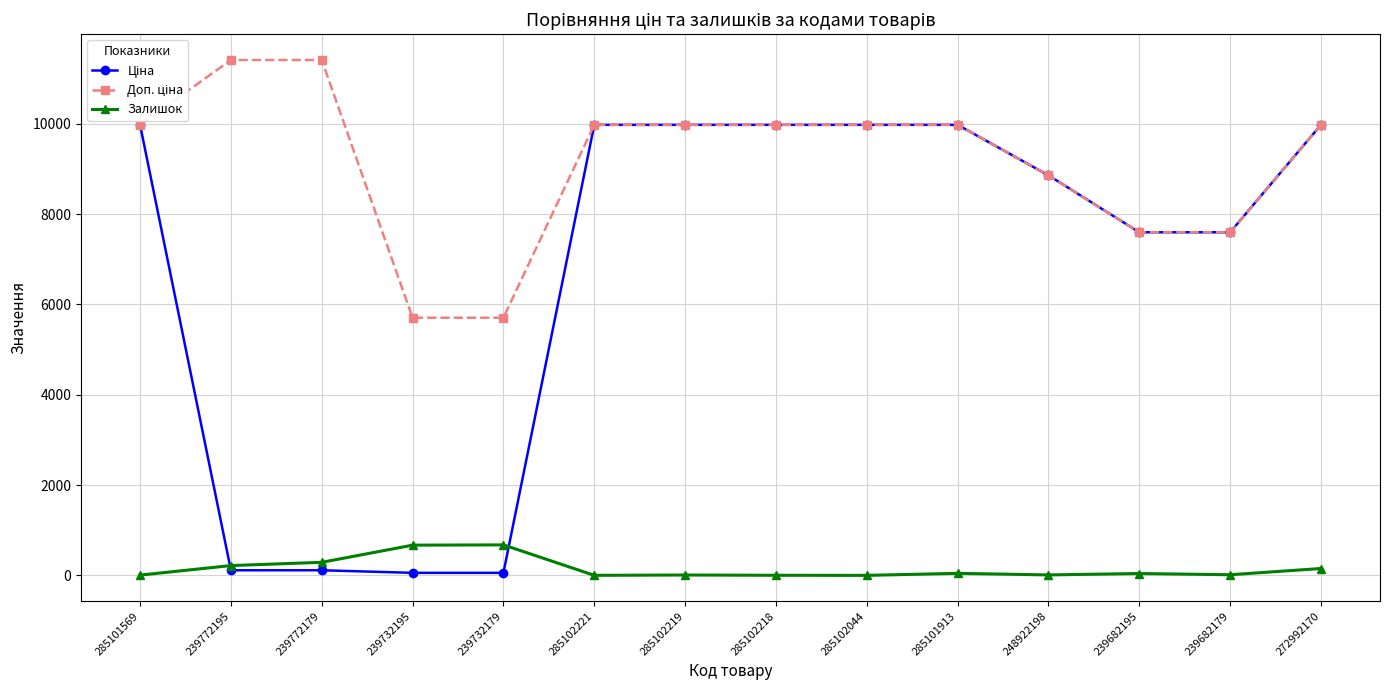

The Залишок series shows 218.0 at 239772195. True or false?

True